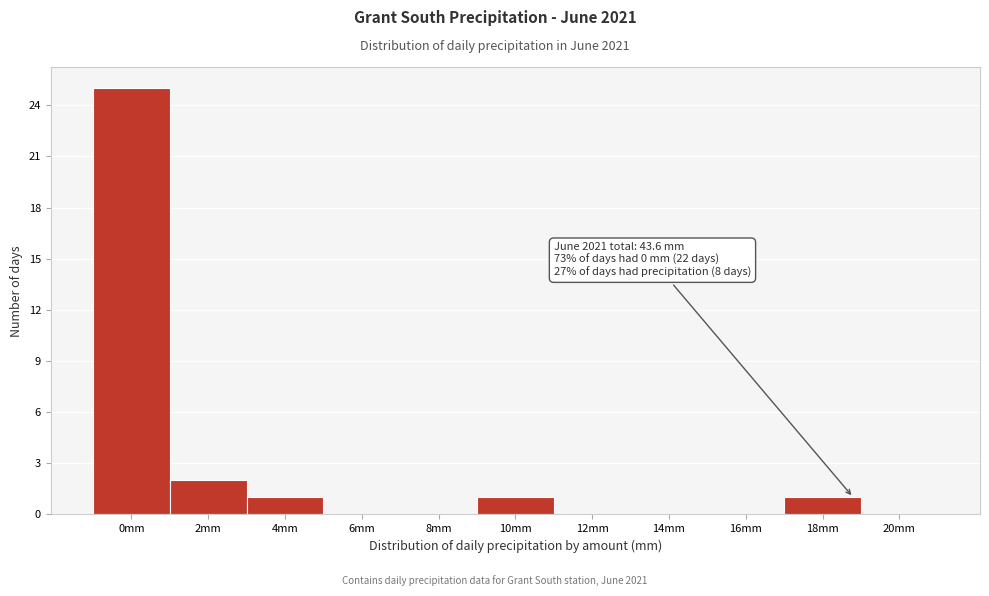

Reading left to right, list all the values displayed in this chart.

0mm=25	2mm=2	4mm=1	6mm=0	8mm=0	10mm=1	12mm=0	14mm=0	16mm=0	18mm=1	20mm=0